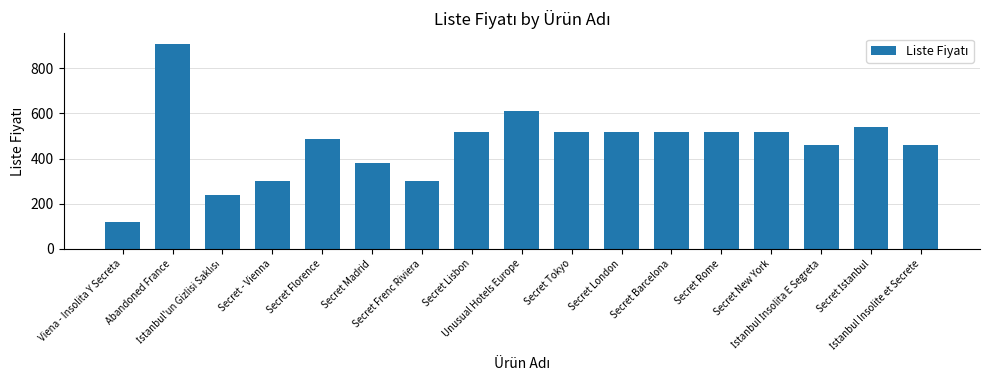

What is the value of the 9th bar from the left?

610.0